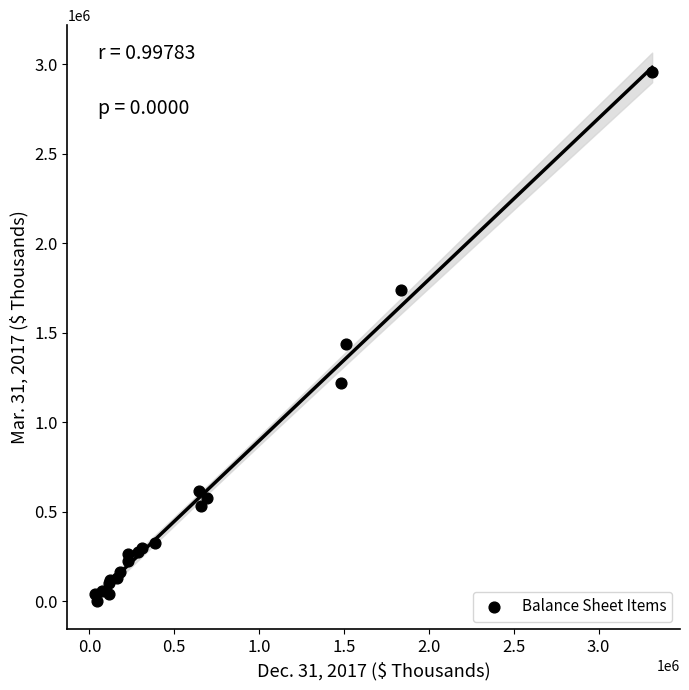

What Y value in the scatter plot is closest to 1477470?

1439645